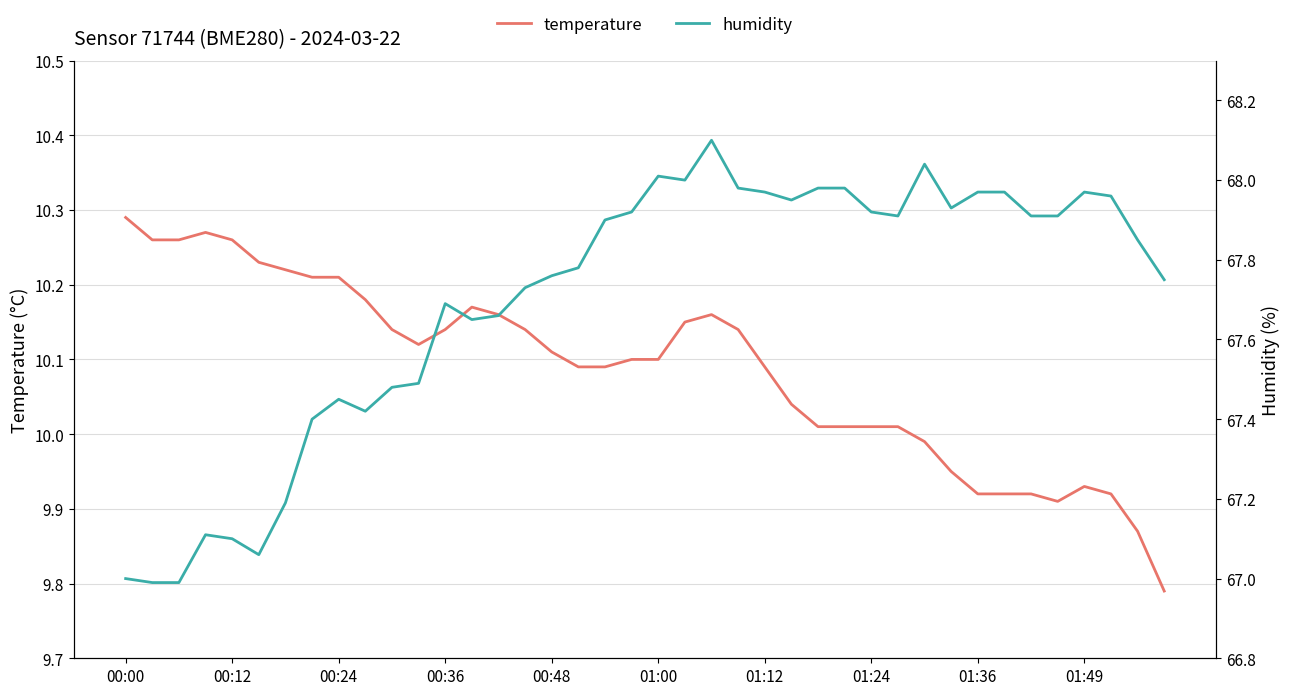

What value does the humidity series have at 33?

68.0